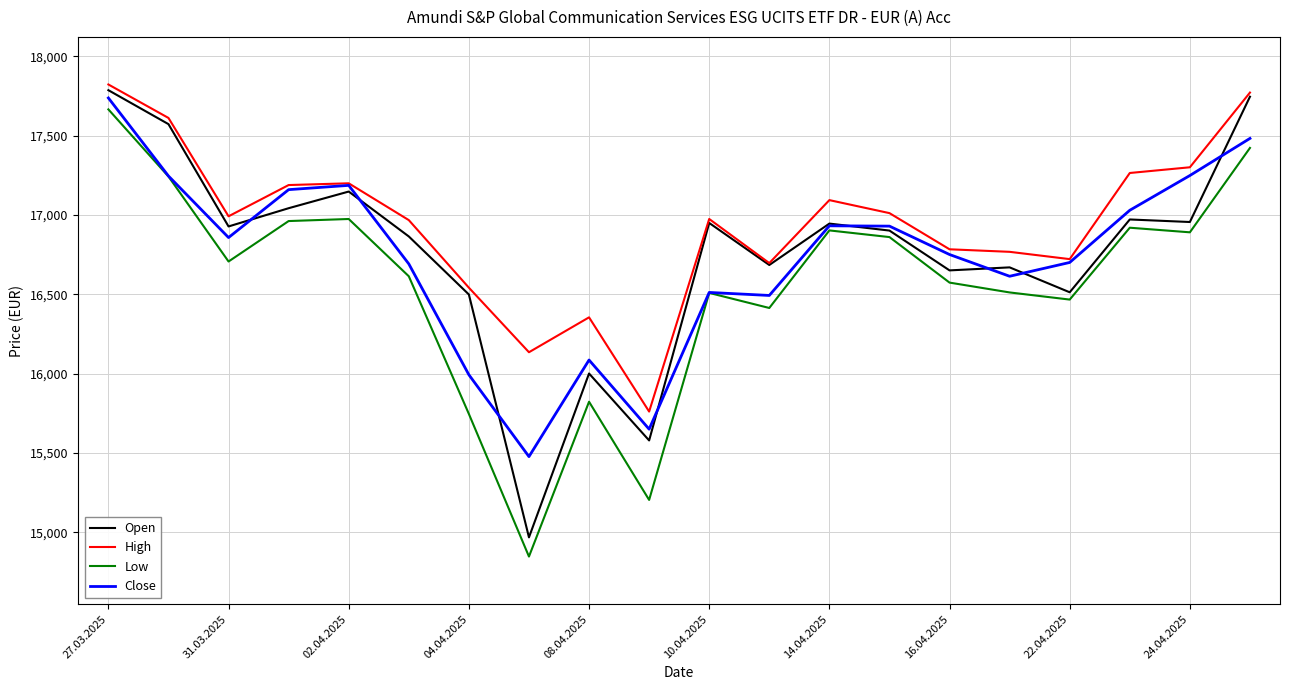

How many times do Close and Open cross each other?

8